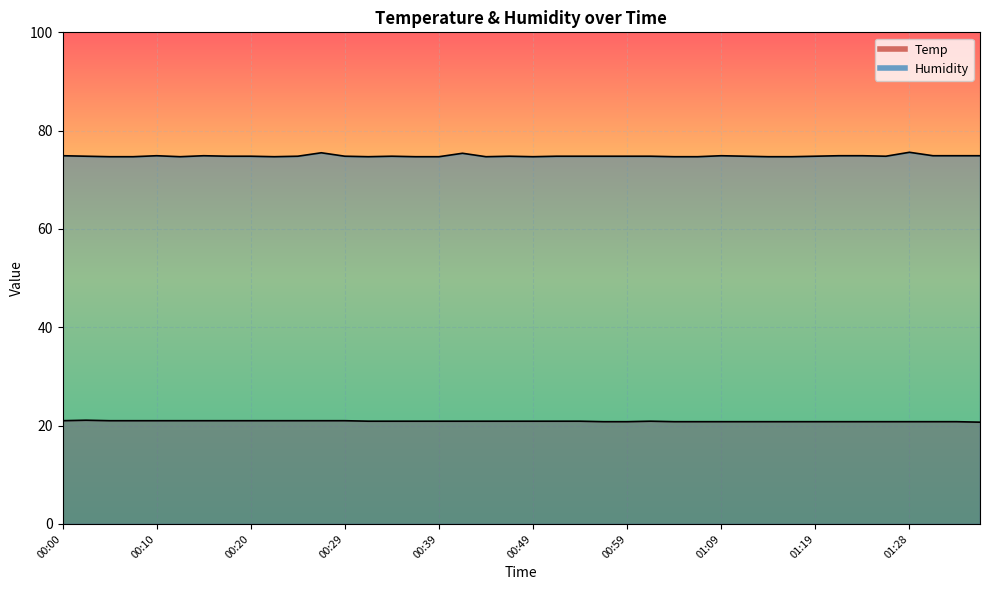

What is the value of the Temp point at the 3rd from the left?

21.0